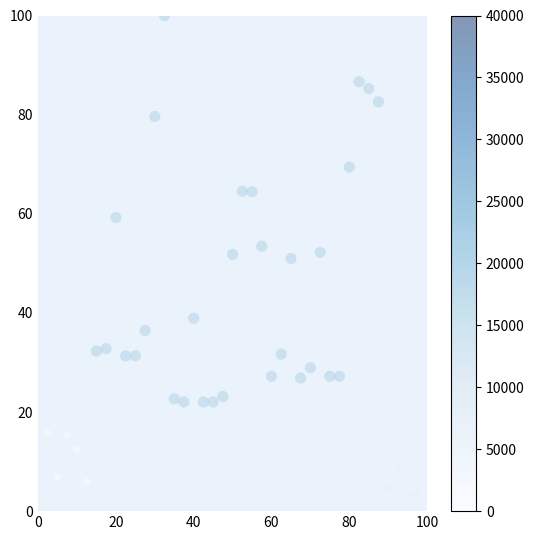

What is the range of X values (max minus min)?

97.5